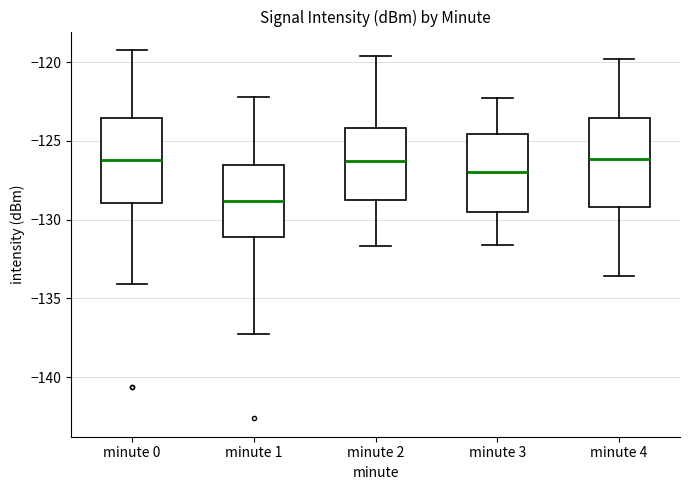

Reading left to right, transcribe this box plot: for each box, give where its median line is, the range the box spans, and where its two whiskers end, as read against the y-axis. The values are not printed on the chart, so give them approximately, as read against the axis.

minute 0: median -126.0, box -129.0 to -123.5, whiskers -134.0 to -119.0
minute 1: median -129.0, box -131.0 to -126.5, whiskers -137.5 to -122.0
minute 2: median -126.5, box -129.0 to -124.0, whiskers -131.5 to -119.5
minute 3: median -127.0, box -129.5 to -124.5, whiskers -131.5 to -122.5
minute 4: median -126.0, box -129.0 to -123.5, whiskers -133.5 to -120.0